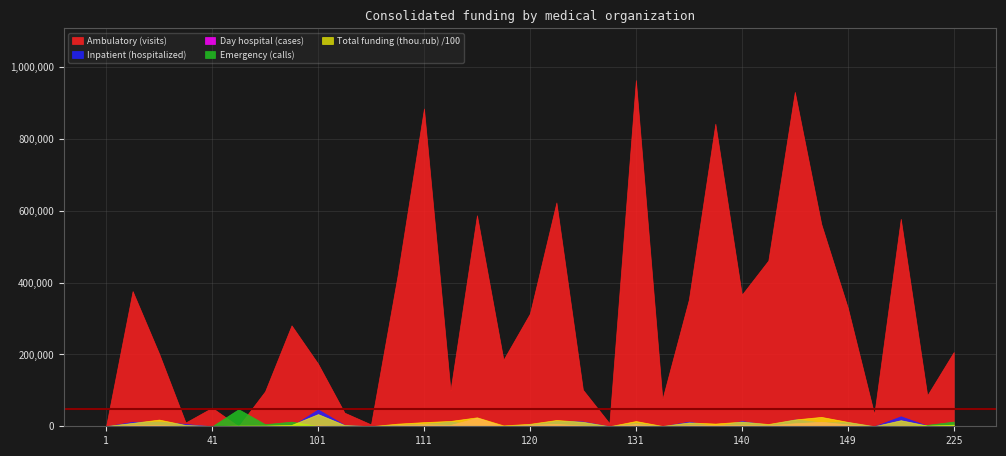

True or false: Day hospital (cases) has a value of 4361.0 at 138.

False